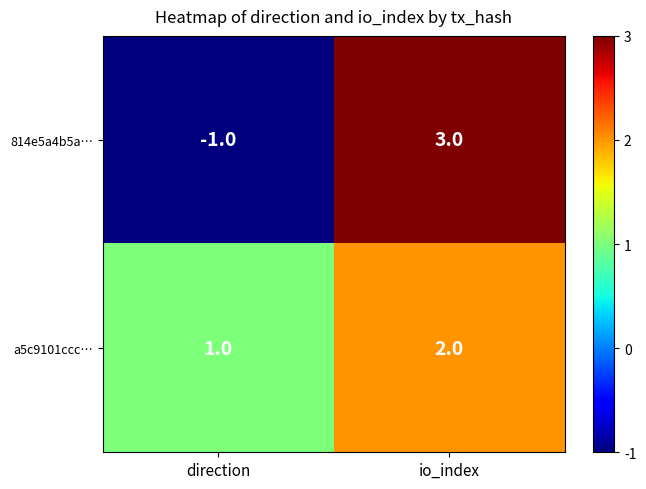

Which series has the widest spread of values?

814e5a4b5a…